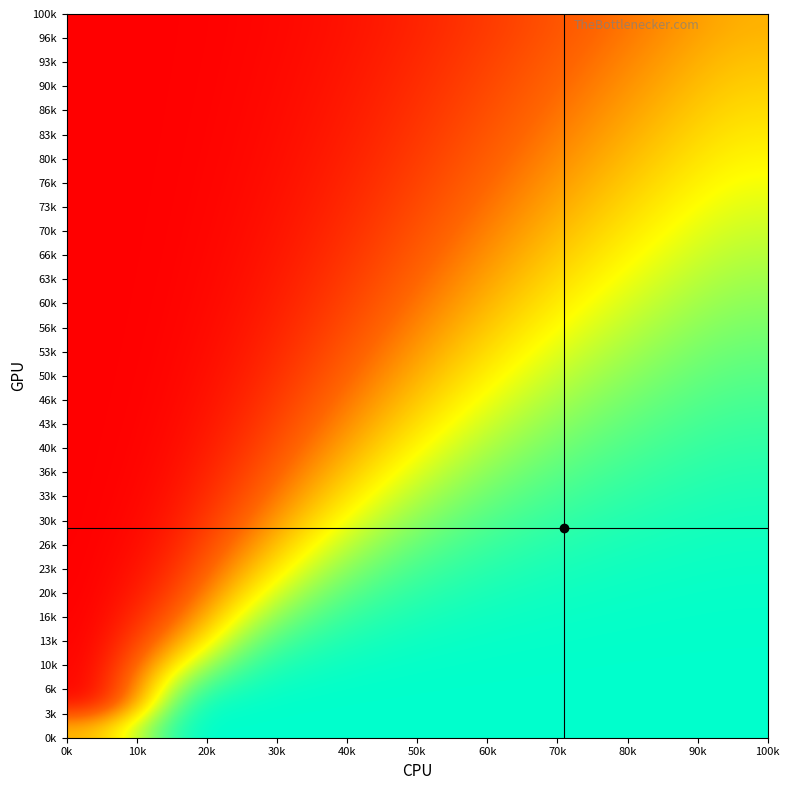

At how many categories does at least one series exceed 12?

10